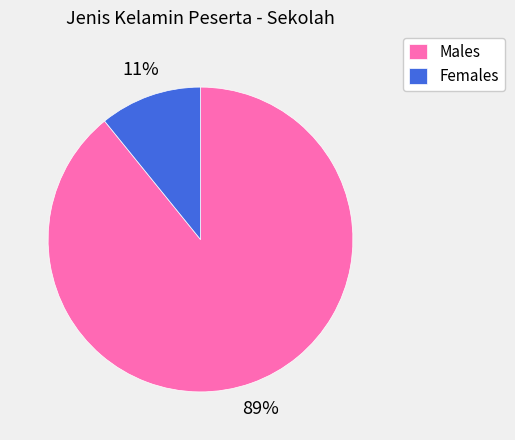

What percentage is the Females slice, to the nearest percent?

11%